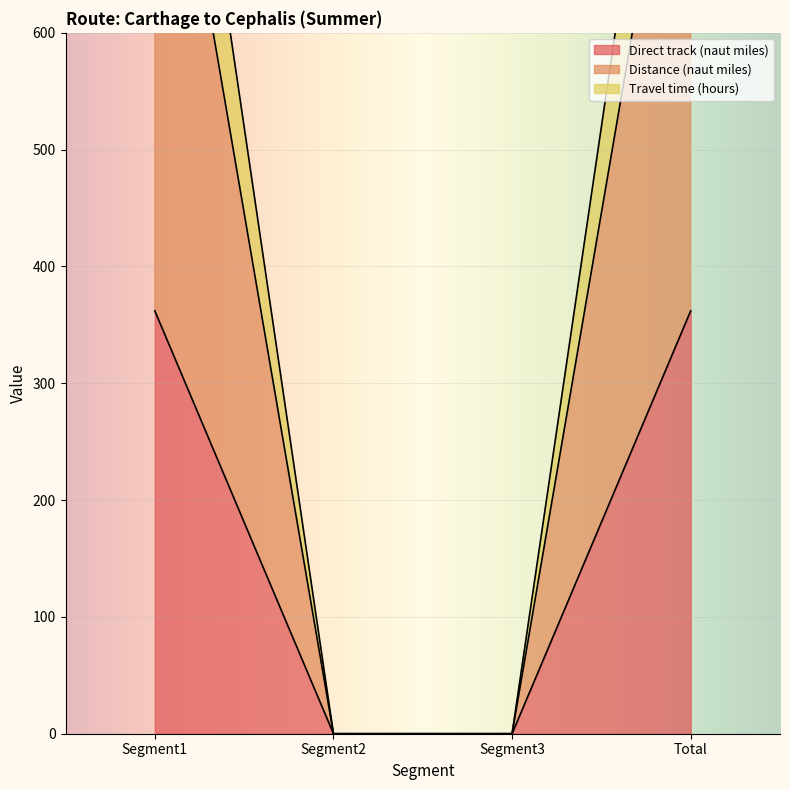

What is the difference between the maximum and minimum values in the Travel time (hours) series?

1039.1